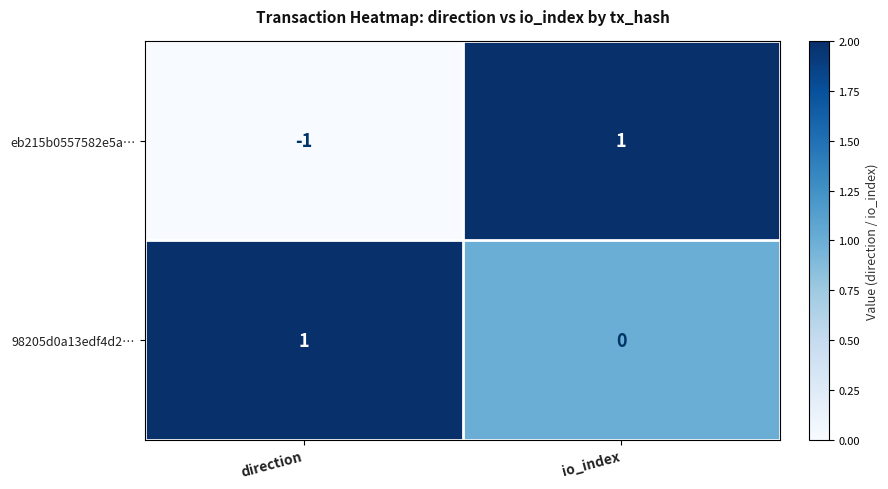

Reading left to right, extract all data points from this chart.

eb215b0557582e5a…: -1	1
98205d0a13edf4d2…: 1	0